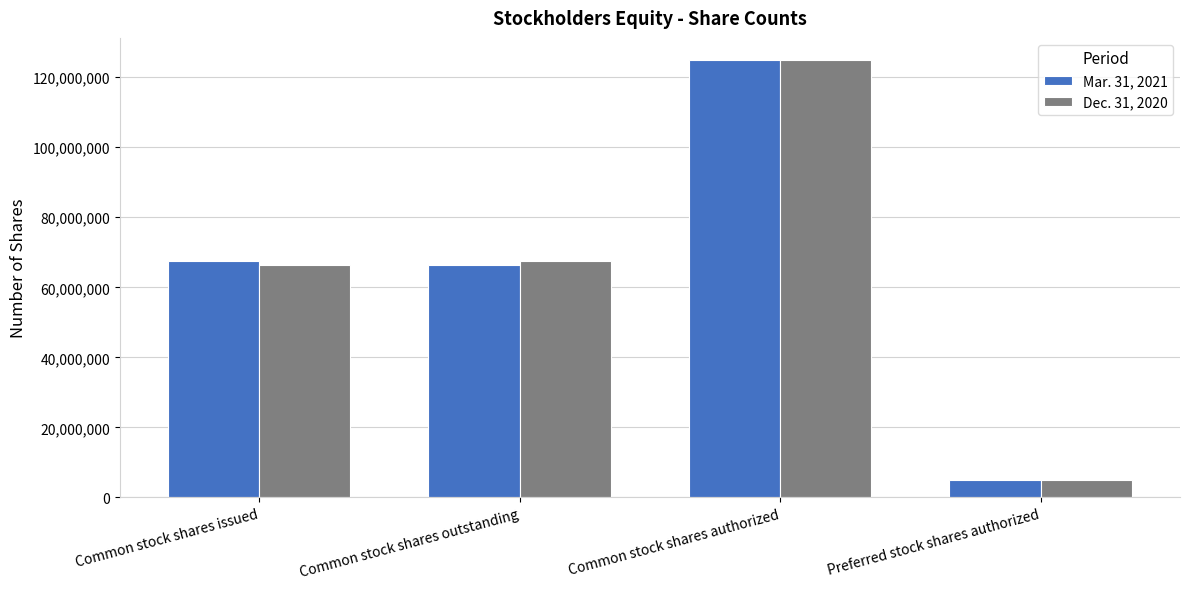

How many data points in Mar. 31, 2021 are less than 67422000?

2